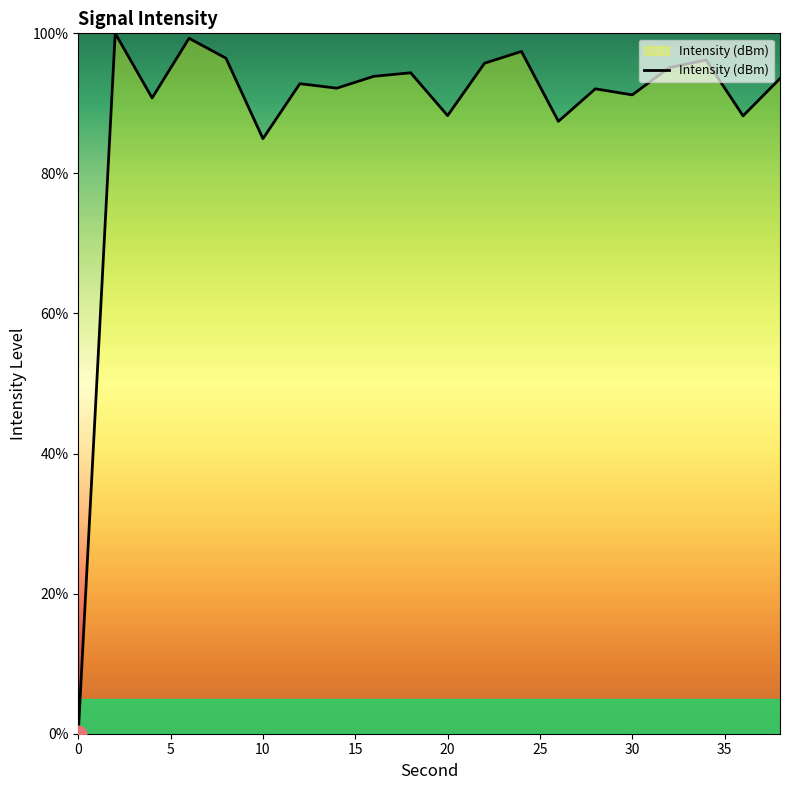

What is the greatest value displayed?

100.0